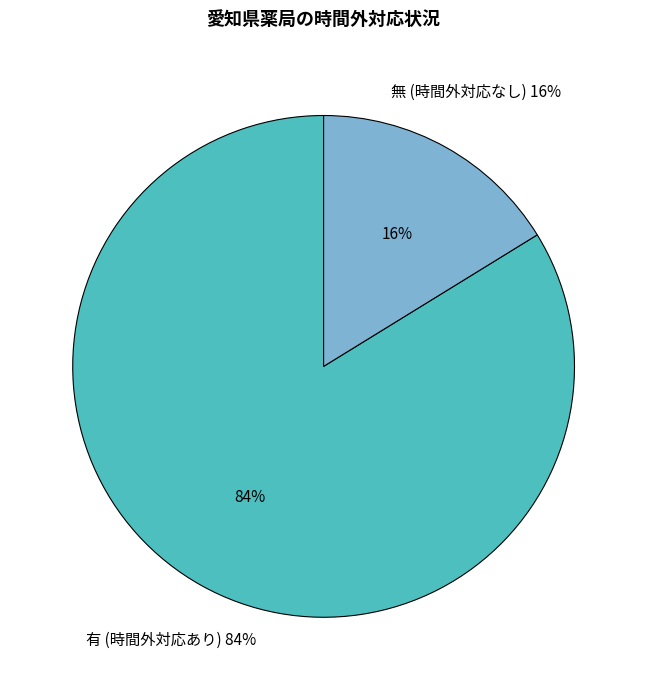

Is it true that 有 is 21% of the pie?

False